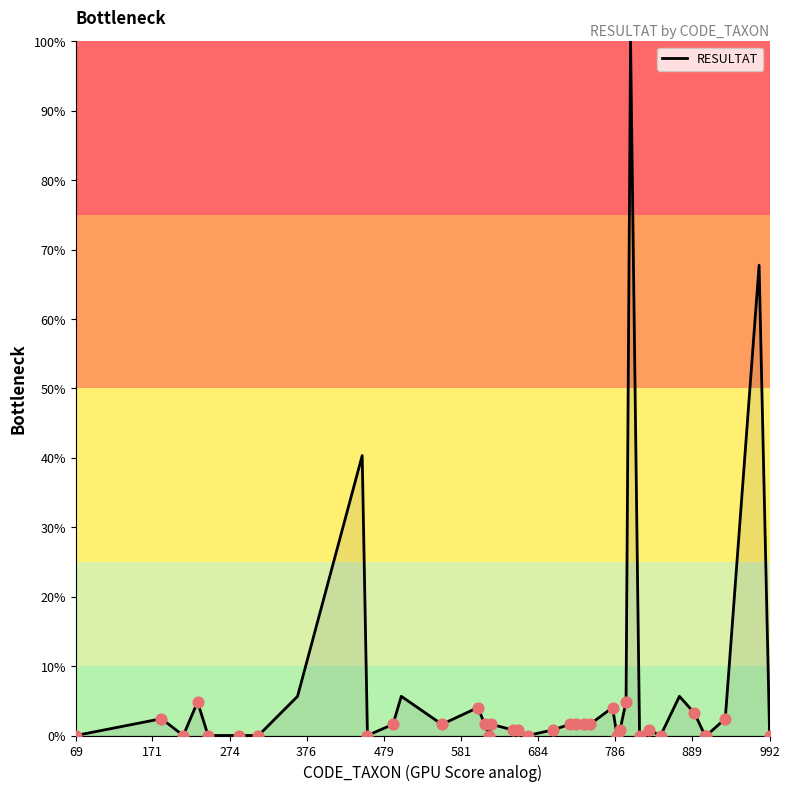

What is the maximum value shown in the chart?

100.0